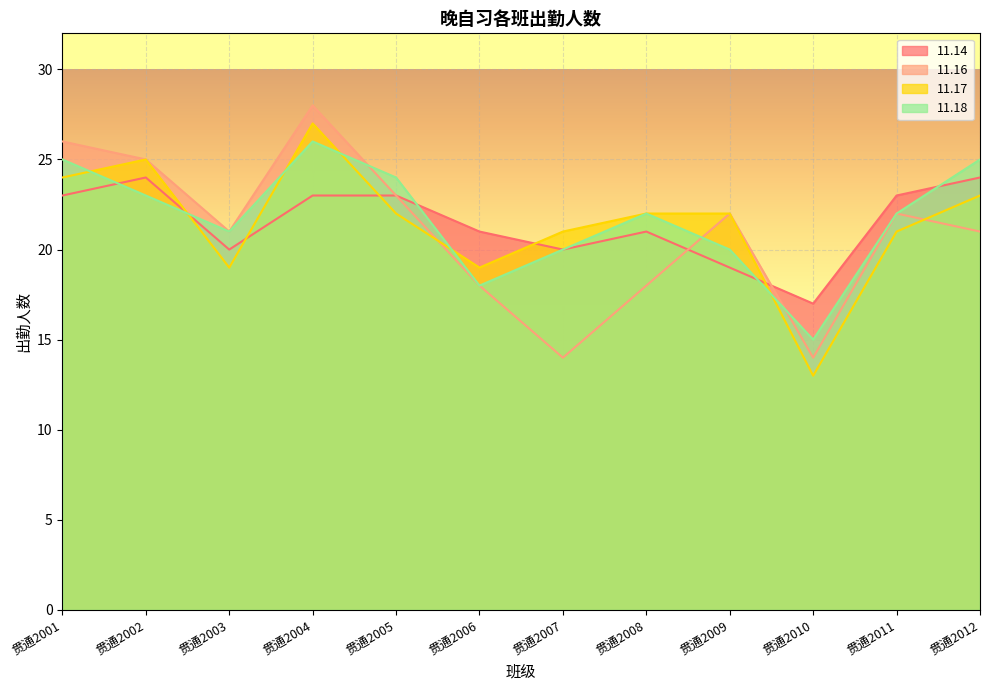

How many lines are shown in the chart?

4